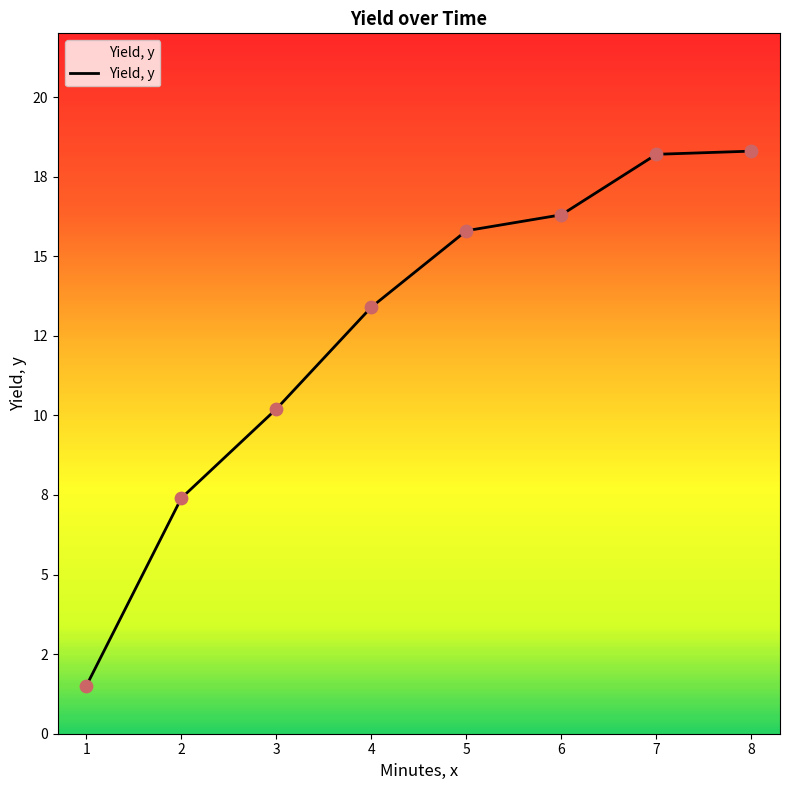

Which has a higher value, 3 or 2?

3